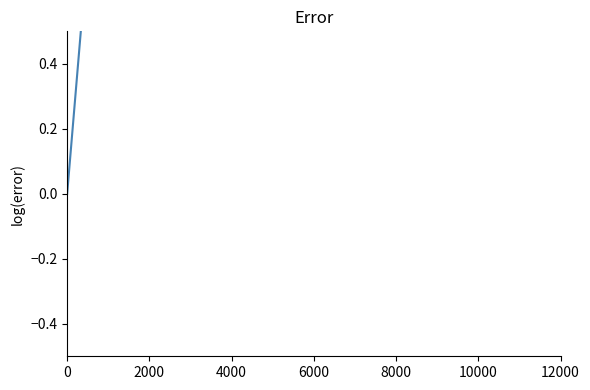

Is this an area chart (filled region under the line)?

No